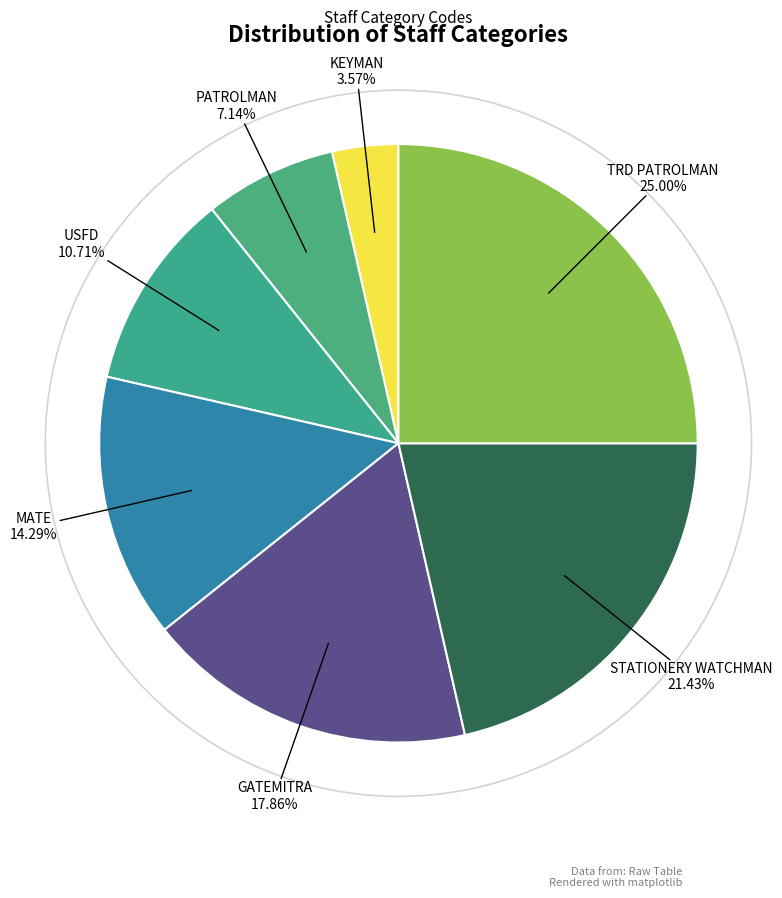

What percentage is NOT represented by STATIONERY WATCHMAN?

78.6%